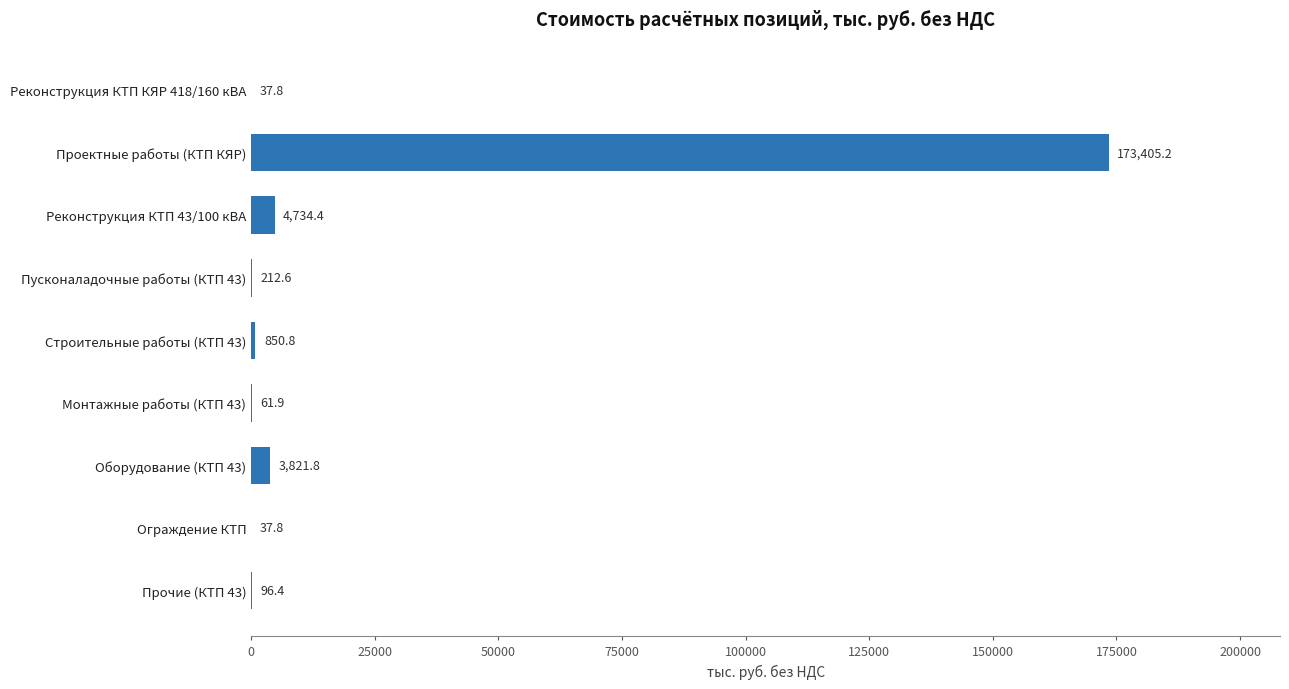

What is the sum of the values at Ограждение КТП and Проектные работы (КТП КЯР)?

173443.0